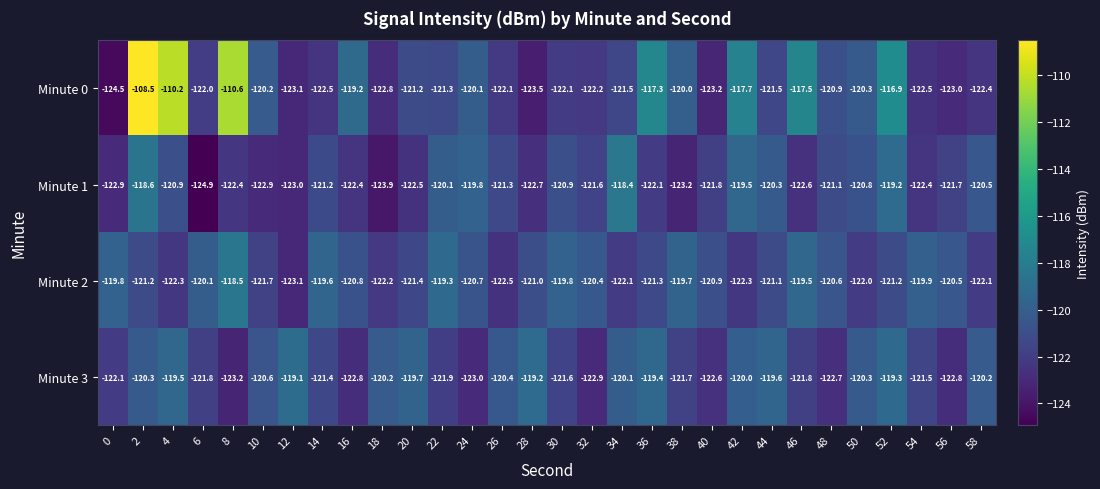

The Minute 3 series shows -119.3 at 52. True or false?

True